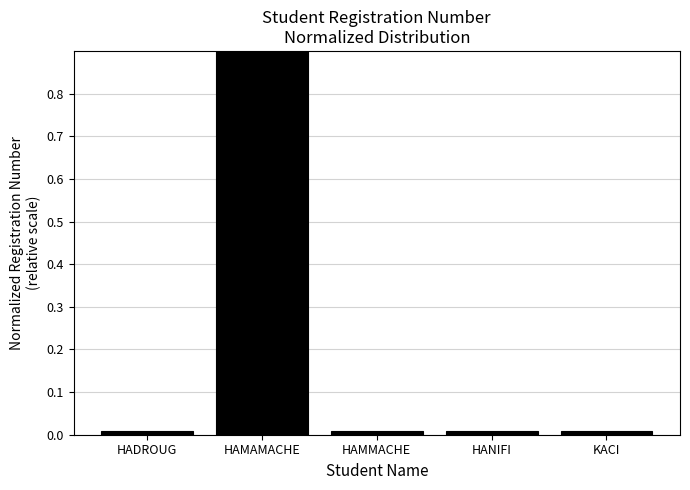

The value at HAMAMACHE is 1.0. True or false?

True